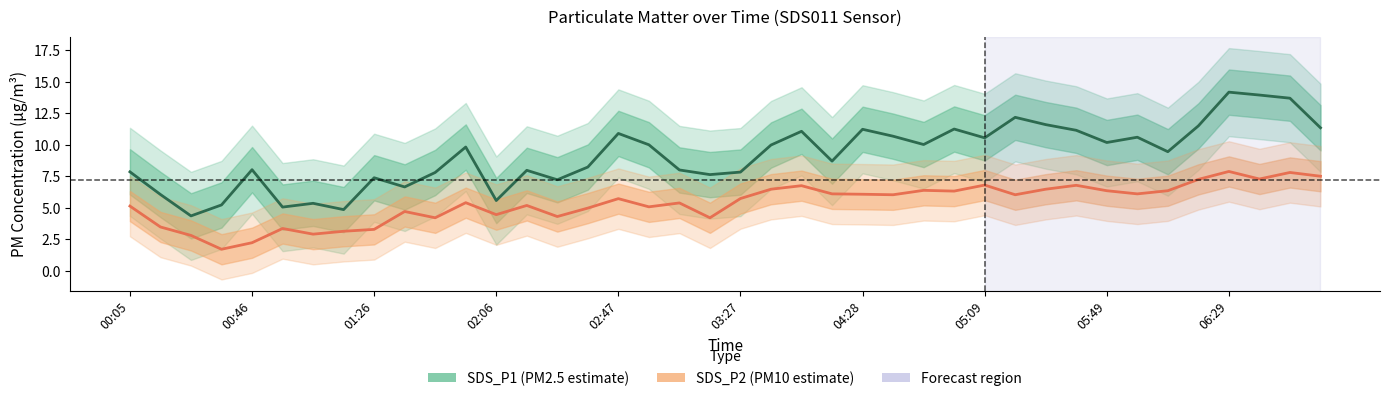

Which series has the largest total across all categories?

SDS_P1 (PM2.5)